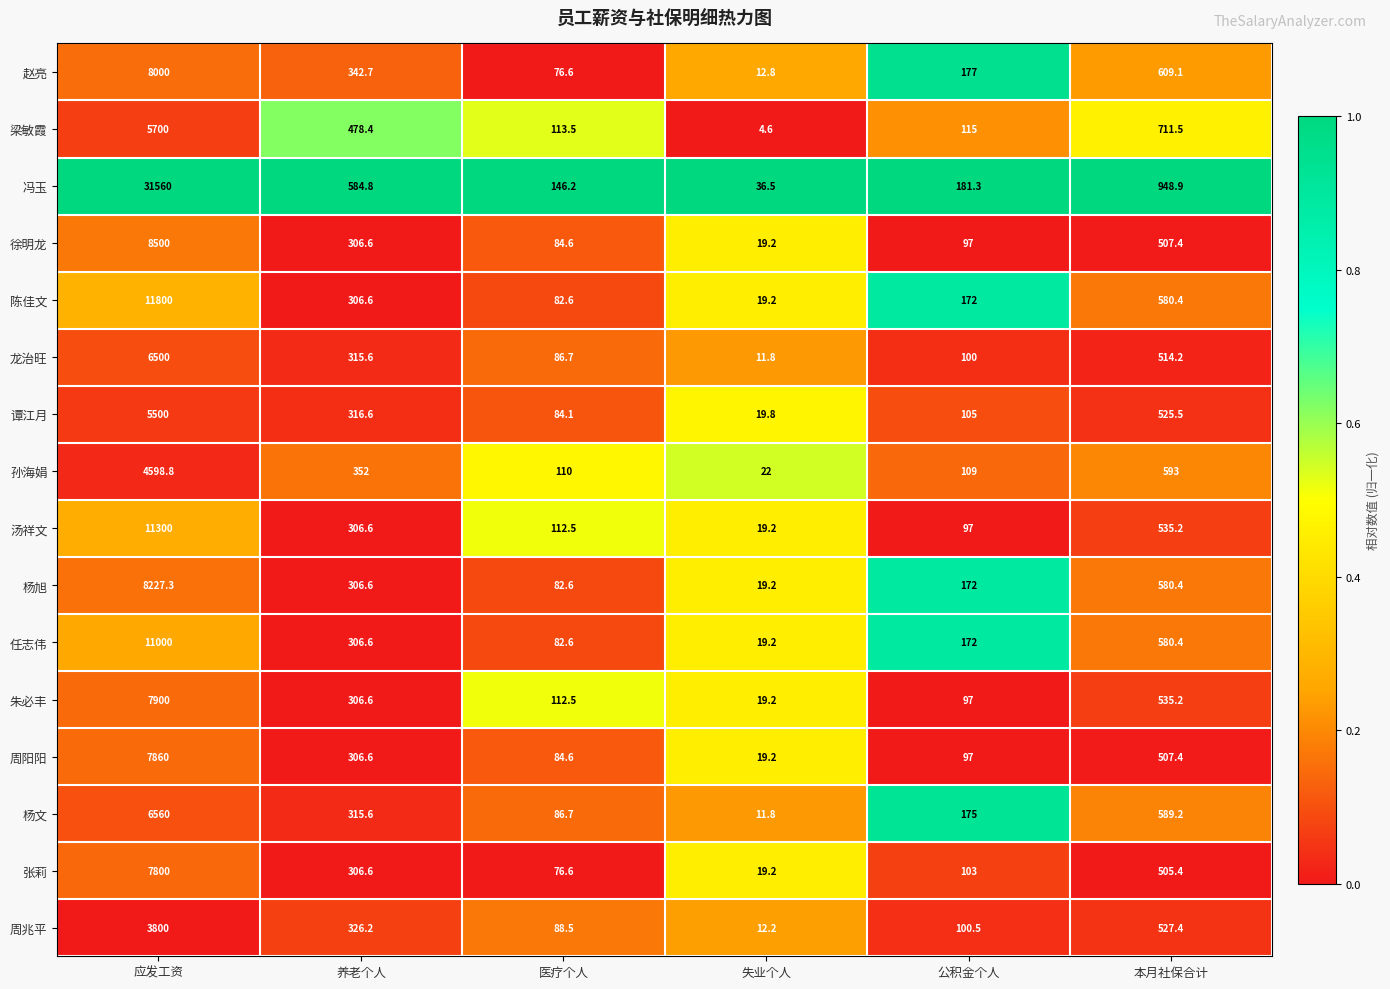

True or false: 孙海娟 has a value of 4598.8 at 应发工资.

True